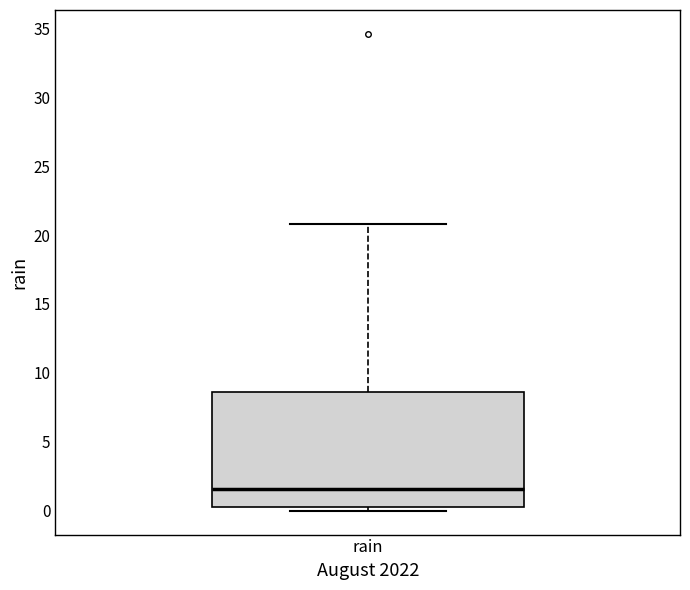

Where does the median line of the box for rain sit on the y-axis? The values are not printed on the chart, so give them approximately, as read against the axis.

1.5